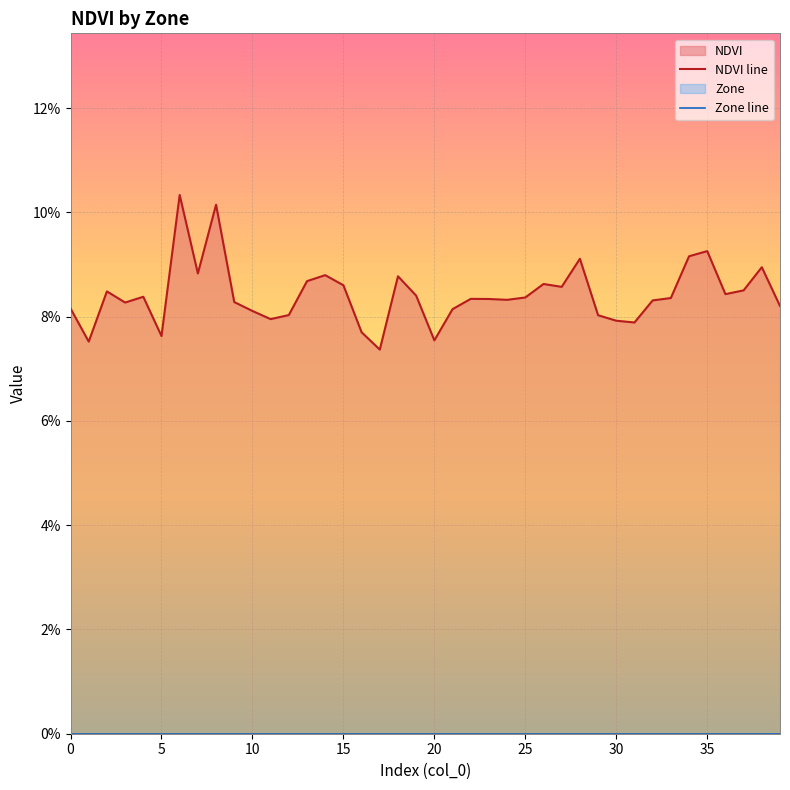

How many NDVI line values are between 0 and 1?

40